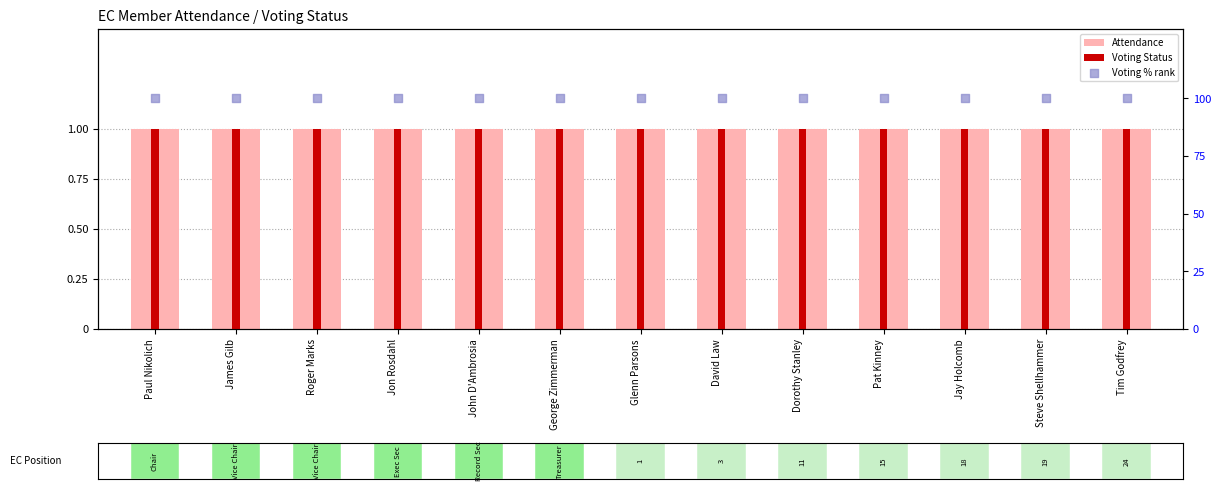

At how many categories does at least one series exceed 18?

13